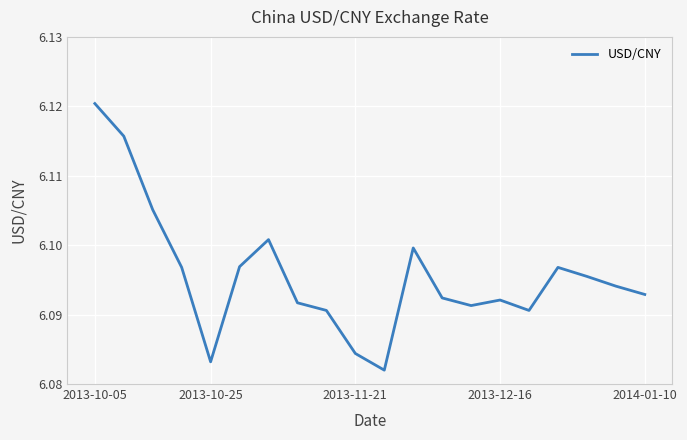

Is this an area chart (filled region under the line)?

No